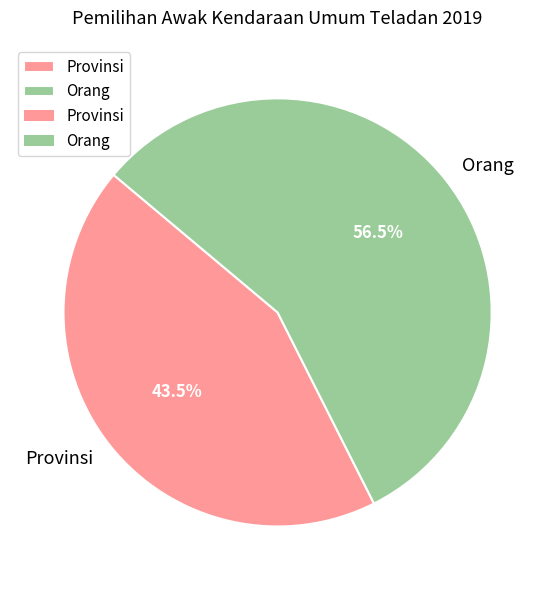

Count the number of slices in the pie.

2